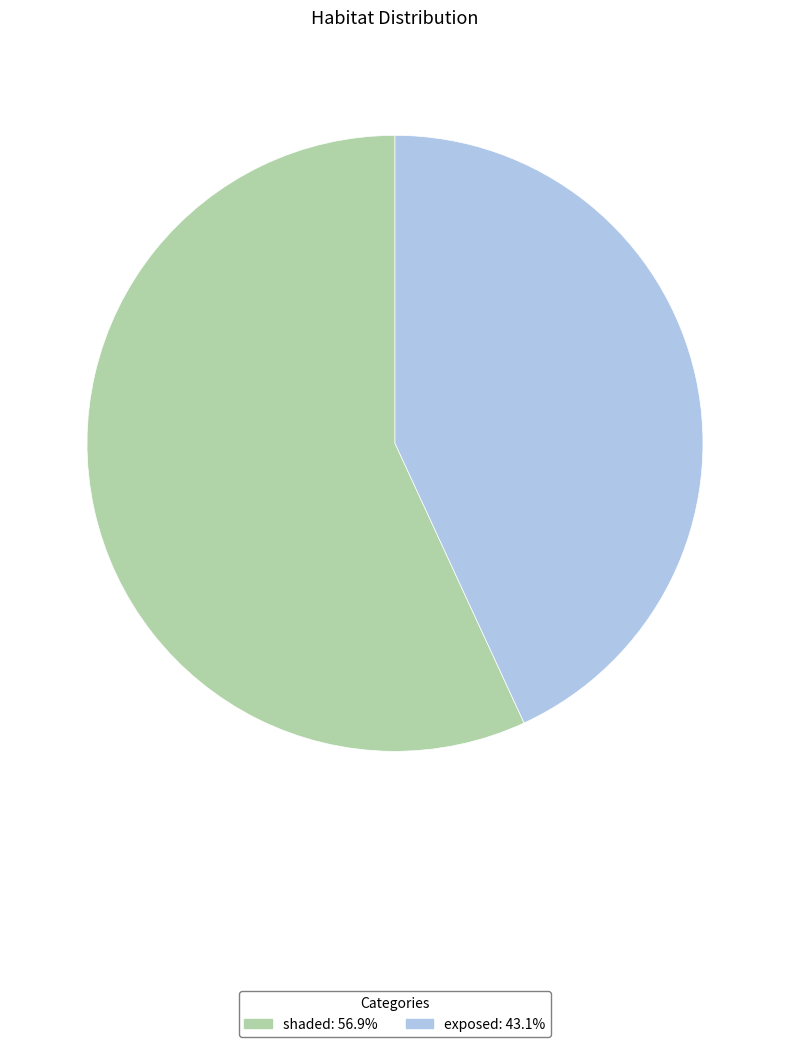

Combined, do shaded and exposed account for over 50%?

Yes